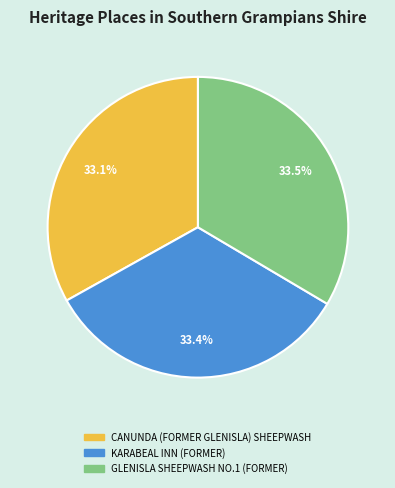

Does GLENISLA SHEEPWASH NO.1 (FORMER) represent more than half of the total?

No